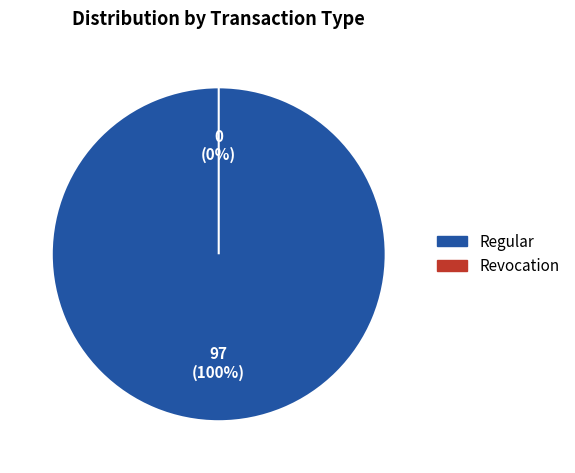

To the nearest percent, what is the difference between the largest and smallest slice percentages?

100%